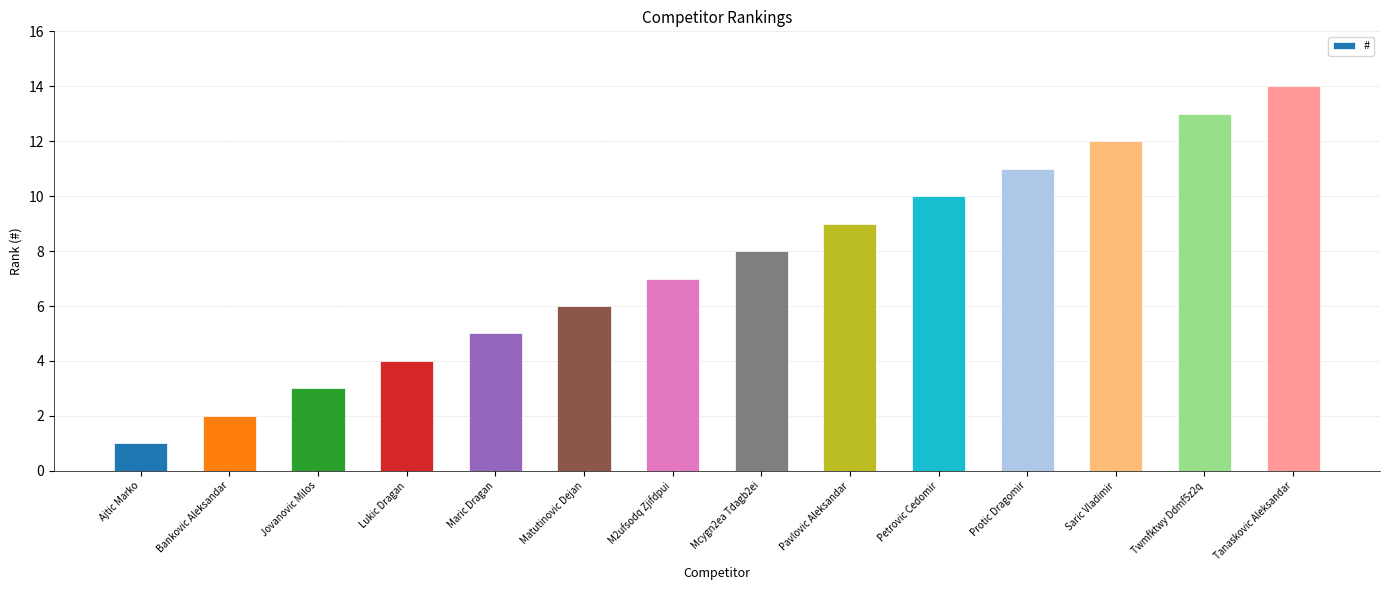

Between Maric Dragan and Matutinovic Dejan, which is larger?

Matutinovic Dejan